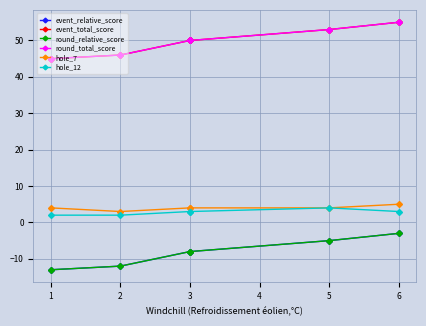

How many round_total_score values are between 46 and 53?

4